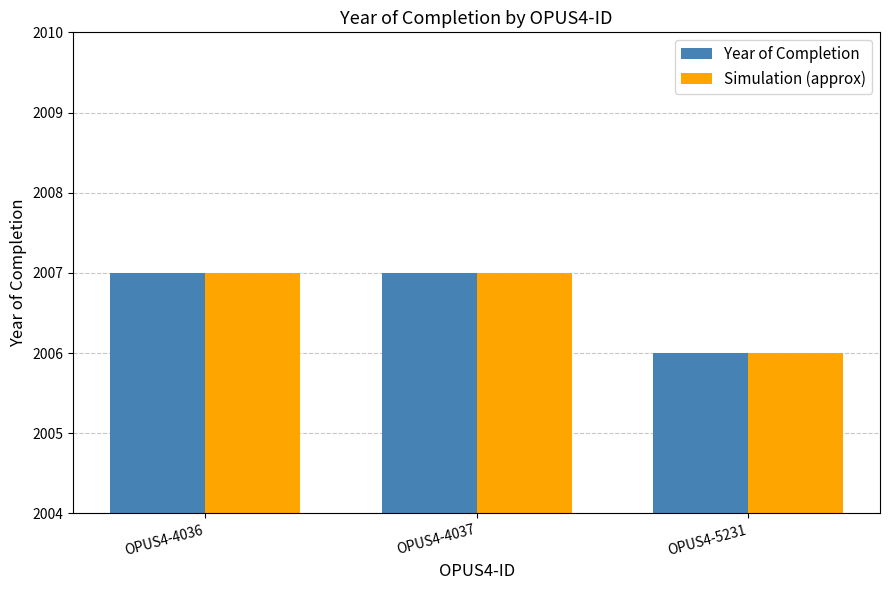

What is the smallest value displayed?

2006